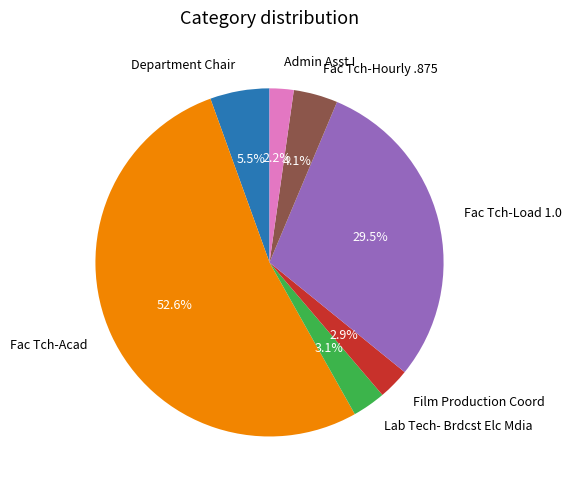

To the nearest percent, what percentage of the pie is Fac Tch-Acad?

53%